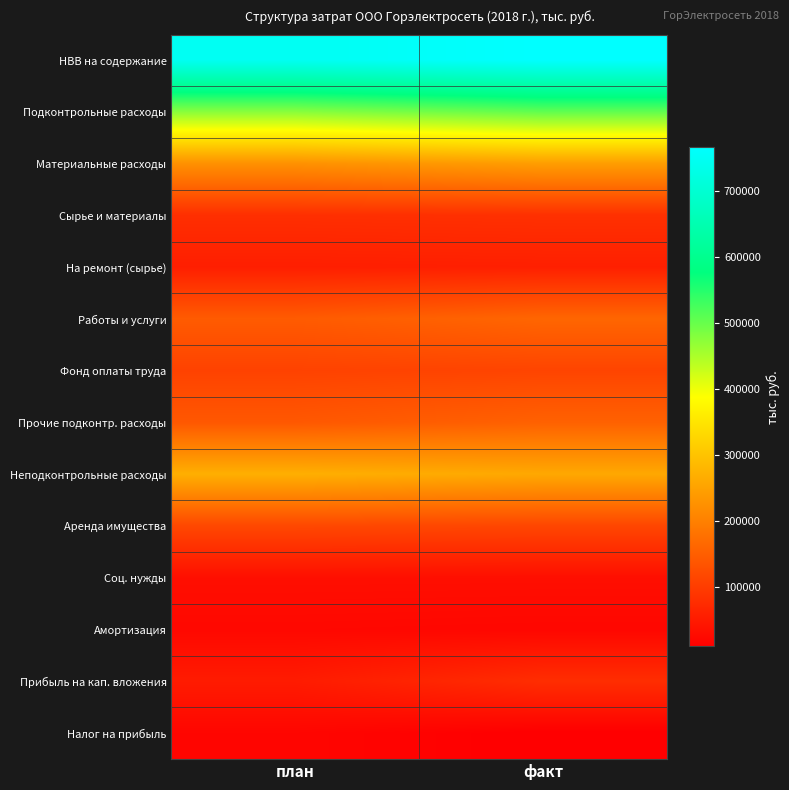

Which series has the largest range (max minus min)?

Подконтрольные расходы